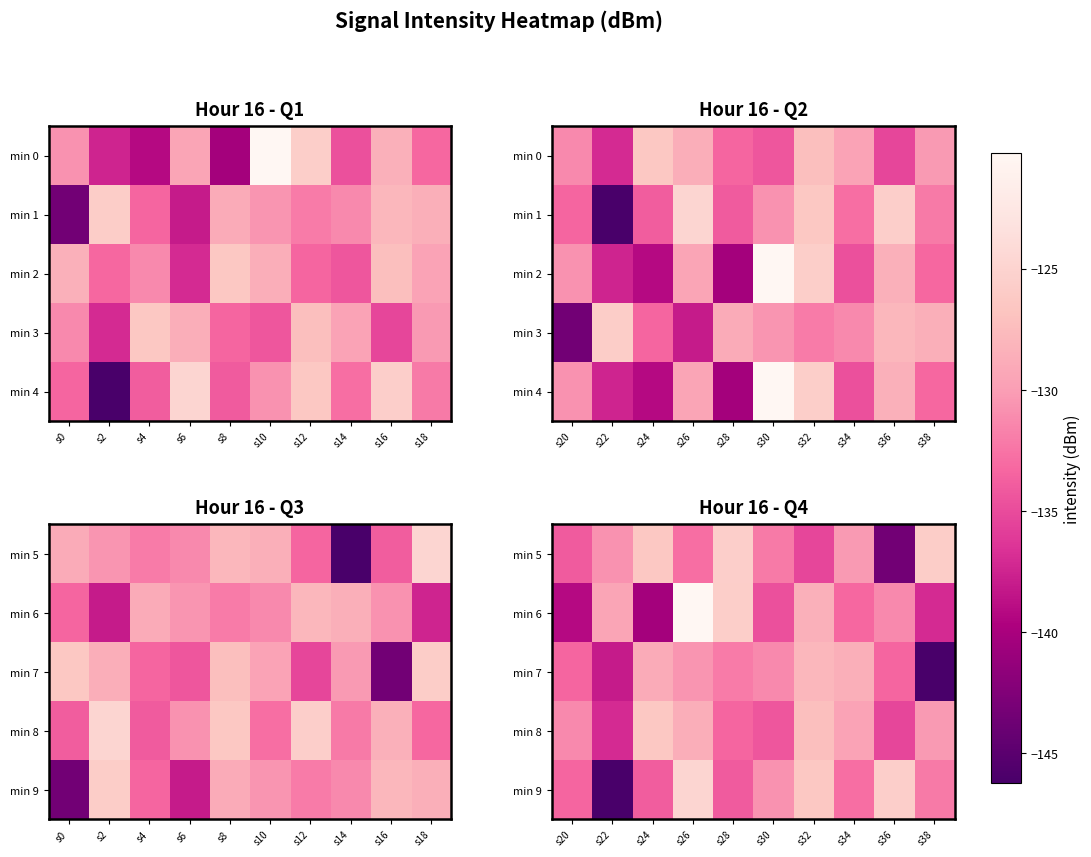

At s26, list the series in order from largest to smallest.

min 6, min 9, min 8, min 7, min 5